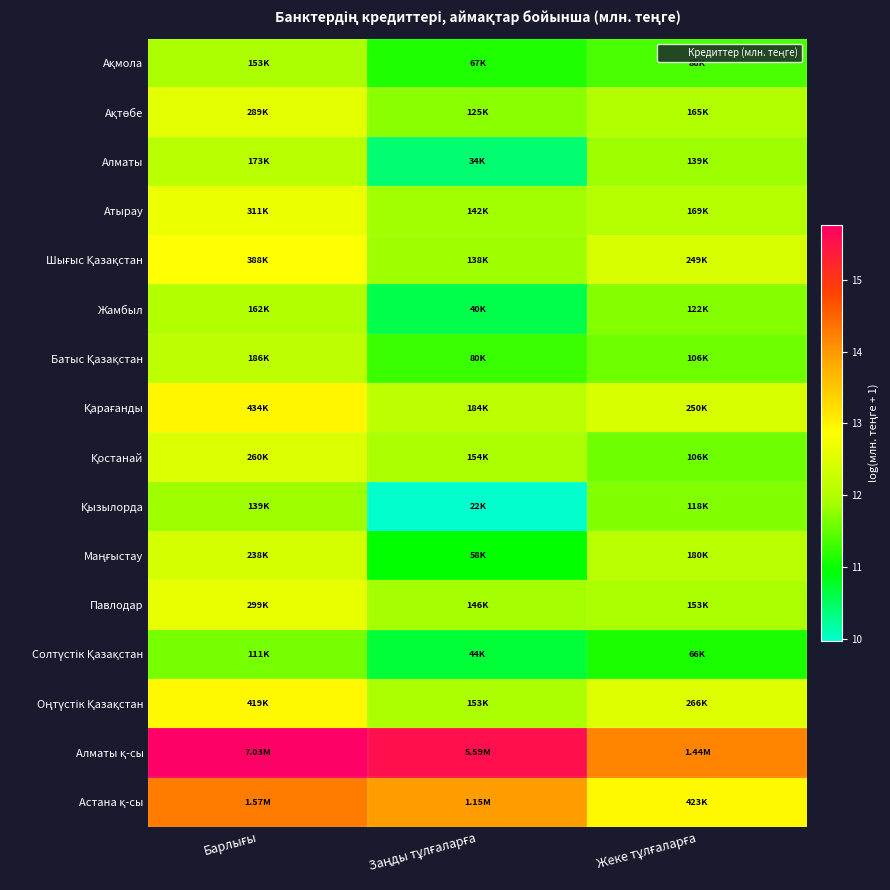

At how many categories does at least one series exceed 15?

2